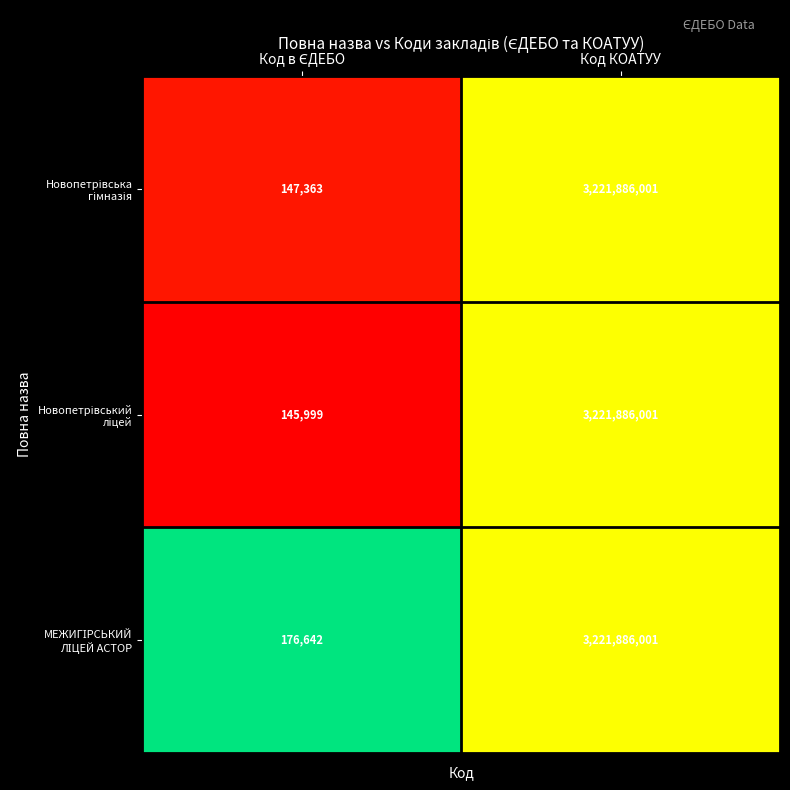

How many series are shown in this chart?

3